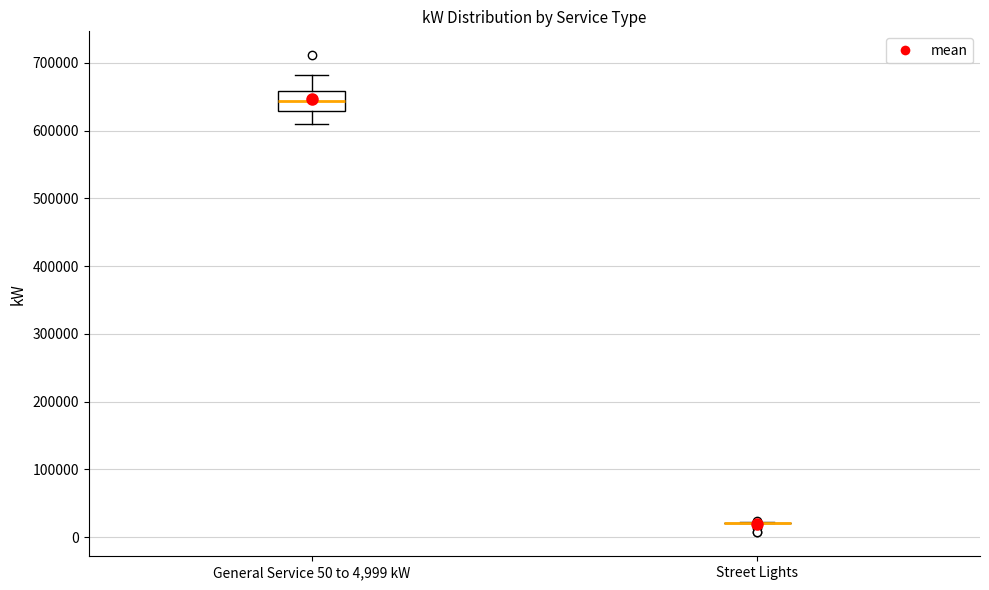

Reading left to right, transcribe this box plot: for each box, give where its median line is, the range the box spans, and where its two whiskers end, as read against the y-axis. The values are not printed on the chart, so give them approximately, as read against the axis.

General Service 50 to 4,999 kW: median 640000, box 630000 to 660000, whiskers 610000 to 680000
Street Lights: box collapsed to a line at 20000, whiskers 20000 to 20000